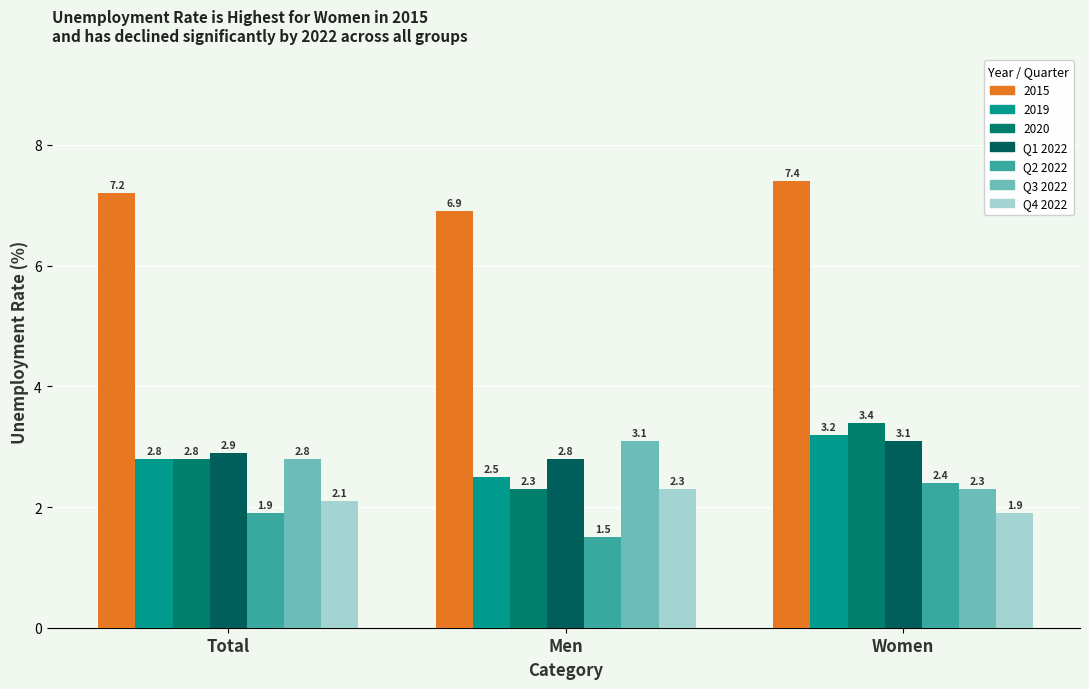

The Q1 2022 series shows 2.9 at Total. True or false?

True